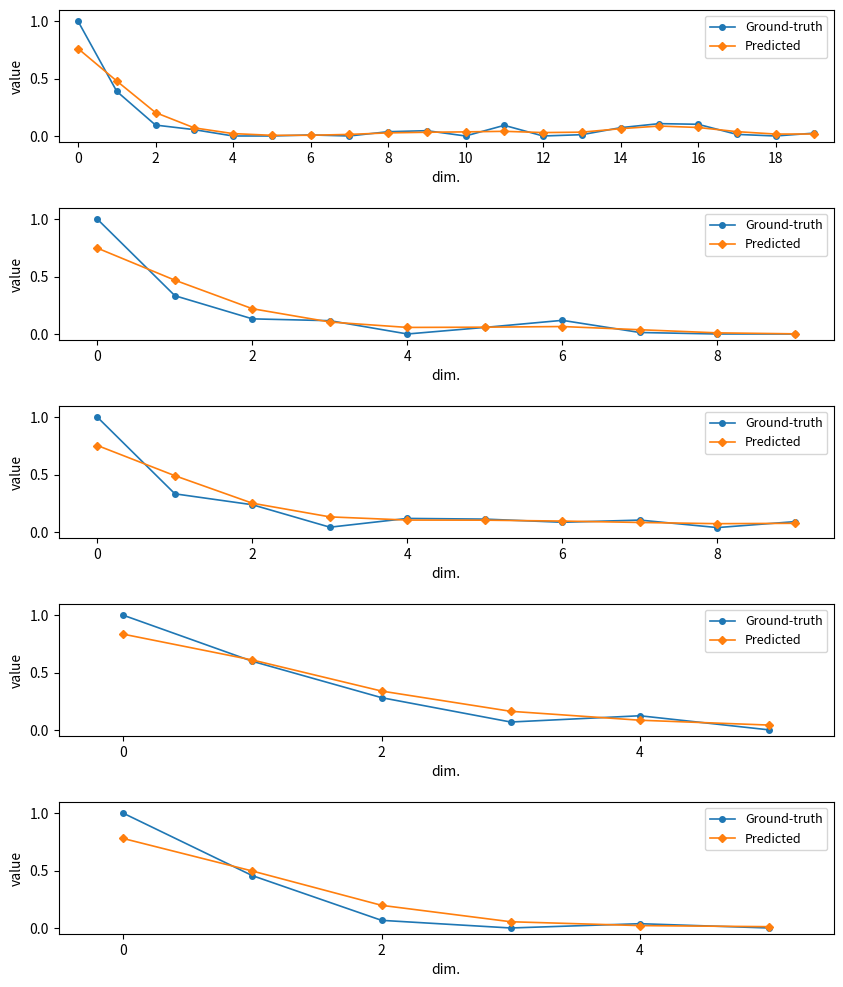

The Predicted series shows 0.8 at 0. True or false?

True